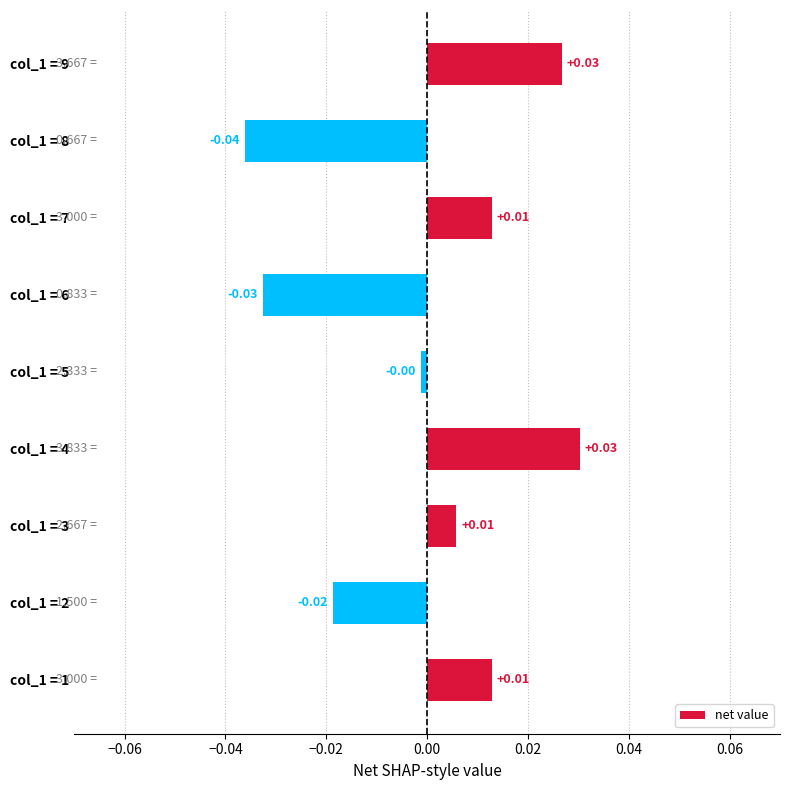

Between col_1 = 6 and col_1 = 5, which is larger?

col_1 = 5